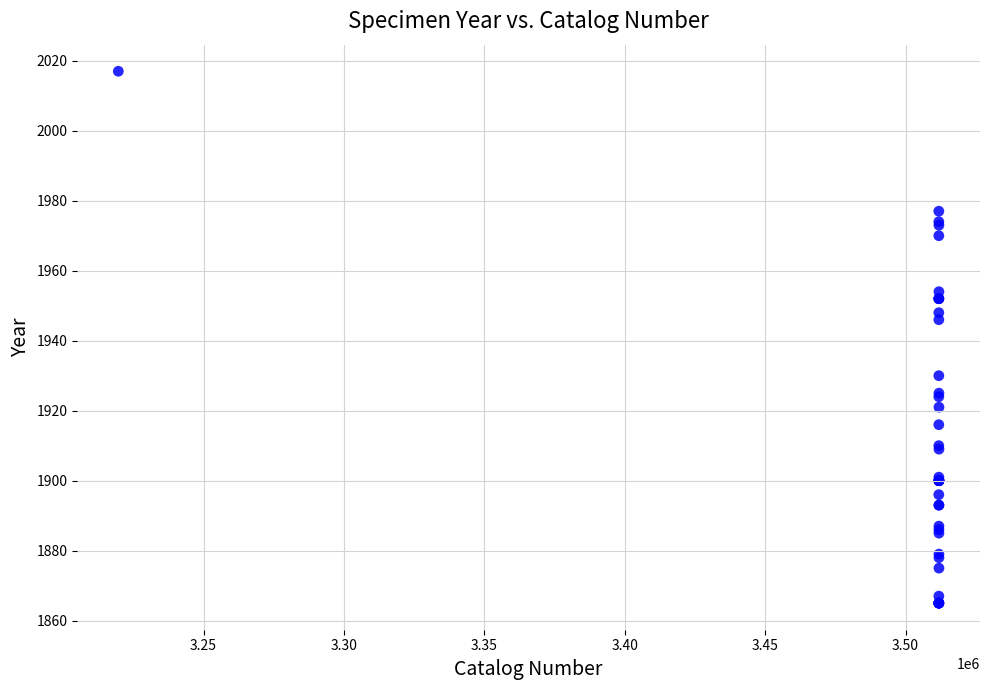

What Y value in the scatter plot is closest to 1941?

1946